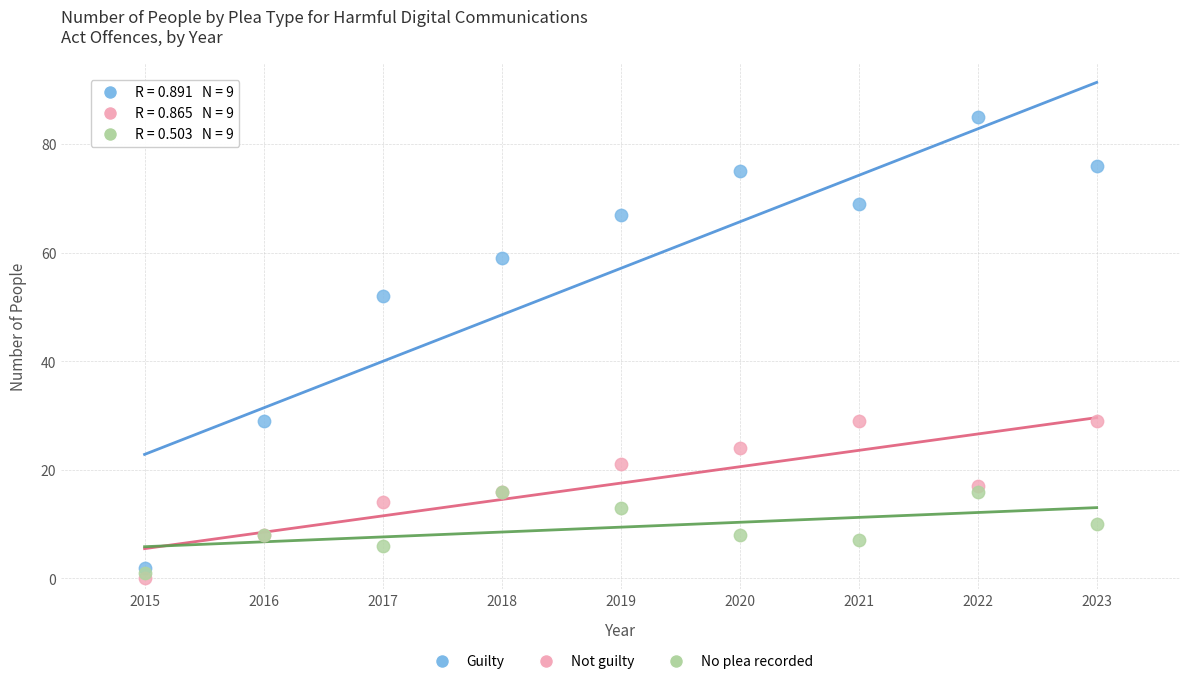

Across all series, what Y value is closest to 42?

52